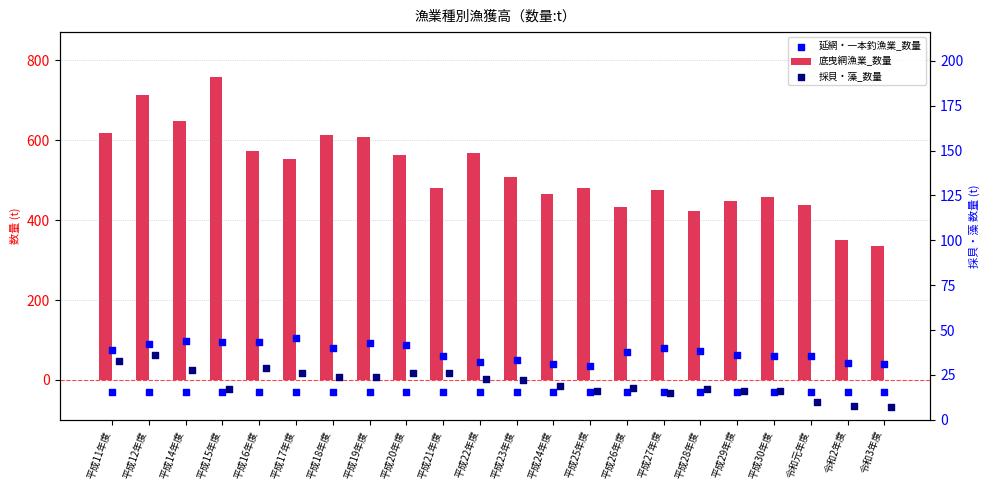

At how many categories does at least one series exceed 275?

22